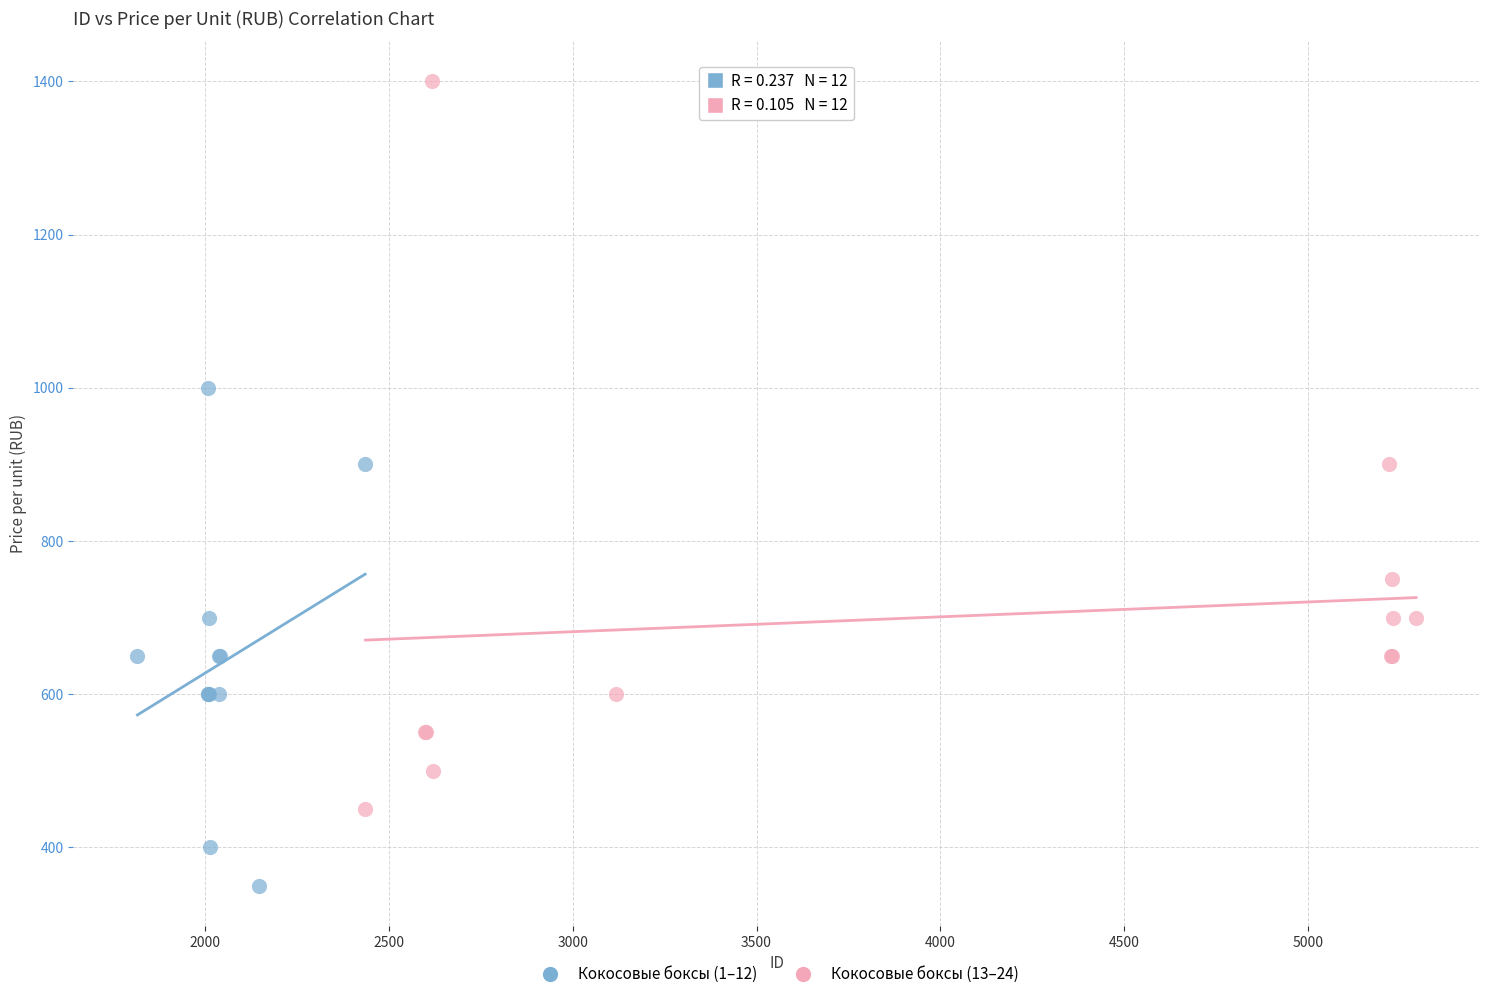

Which series reaches the maximum Y coordinate?

Кокосовые боксы (13–24)